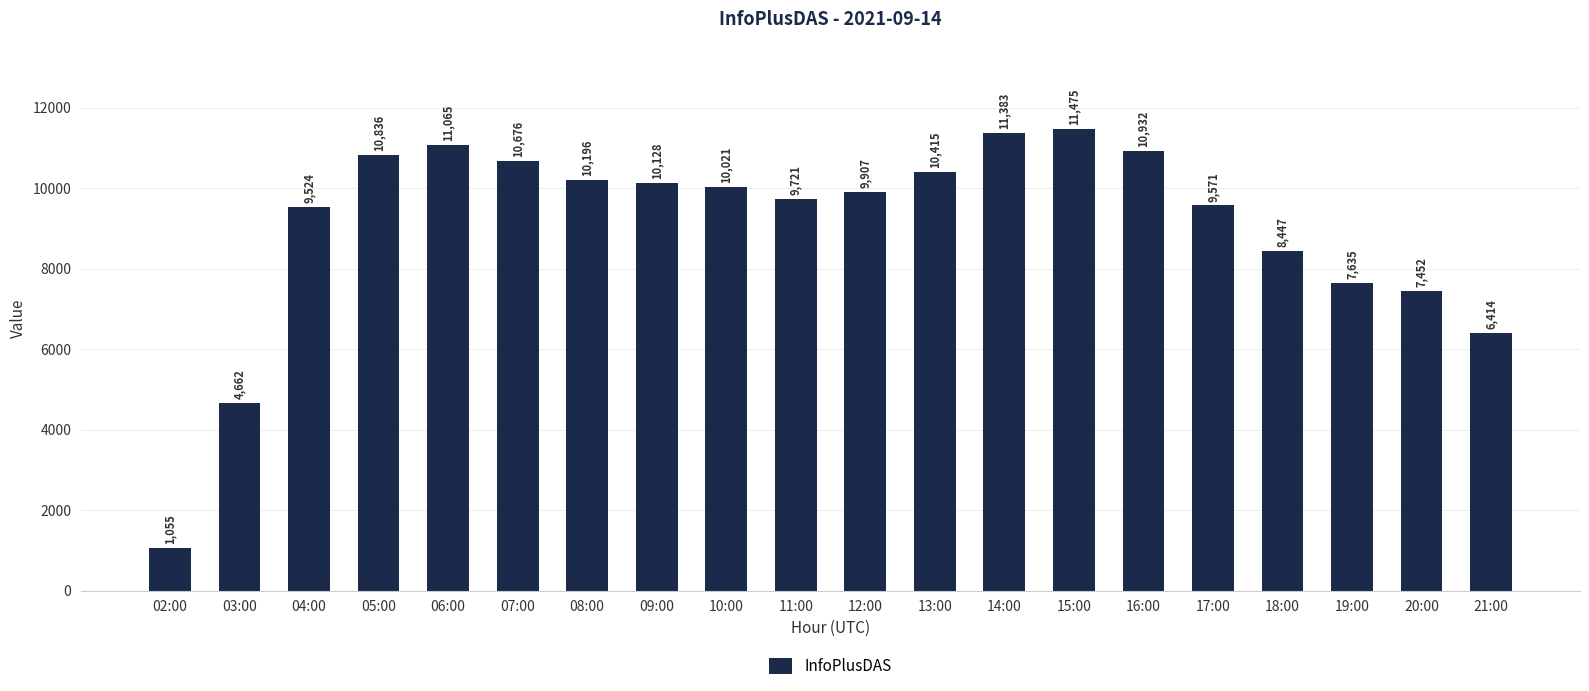

At which category does the chart reach its minimum across all series?

02:00